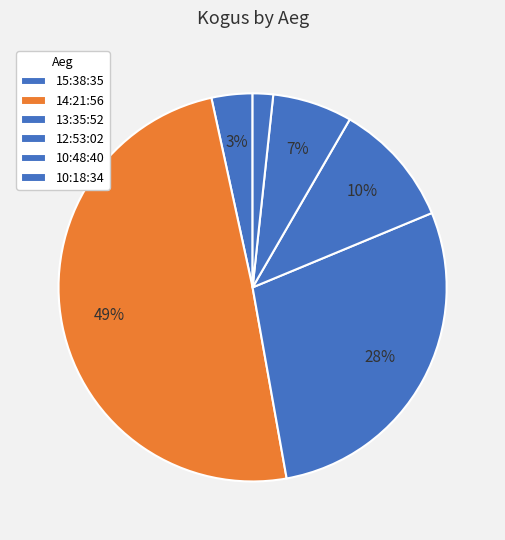

Is 10:18:34 the majority of the pie?

No